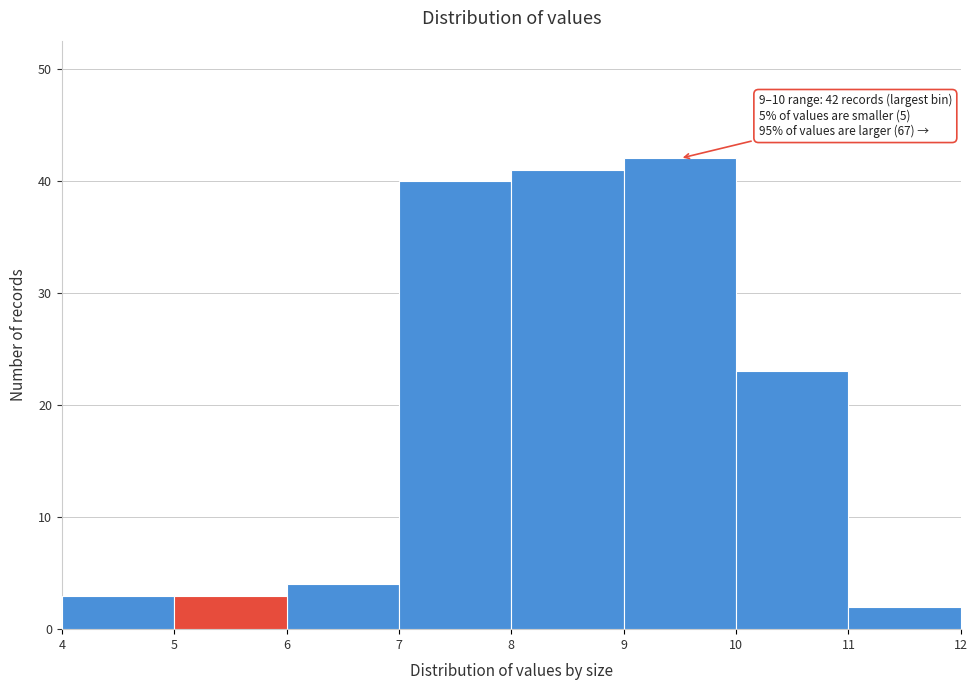

Which range on the x-axis has the tallest bar?

9 to 10